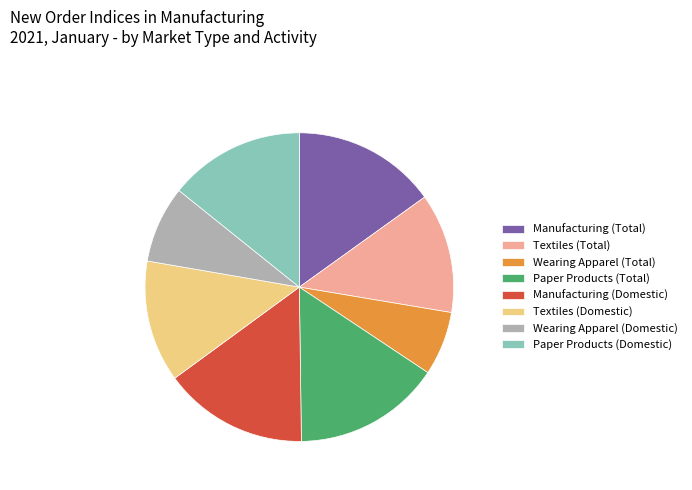

The Paper Products (Total) slice represents 15% of the pie. True or false?

True